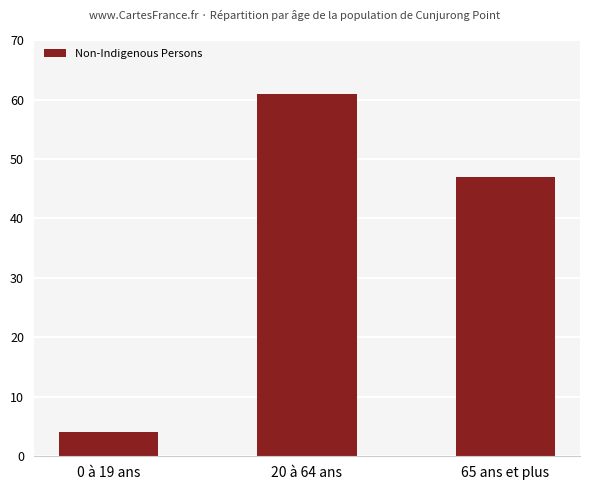

Reading left to right, list all the values displayed in this chart.

4	61	47